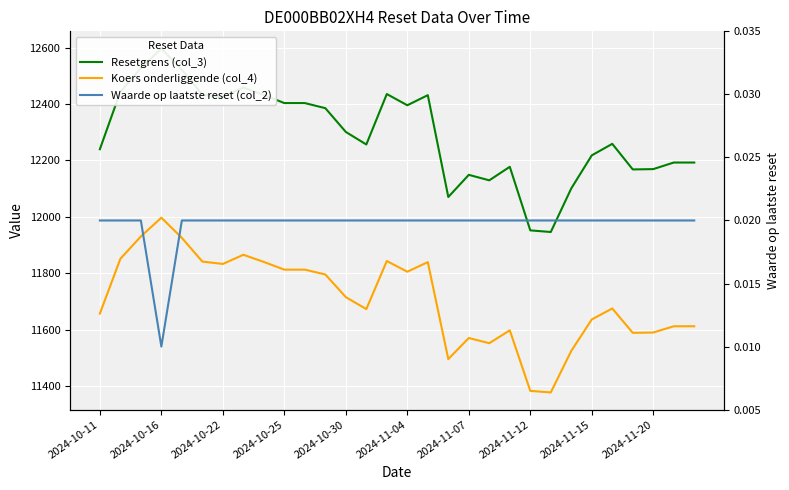

What is the difference between the Resetgrens (col_3) values at 2024-10-22 and 2024-11-07?

275.7